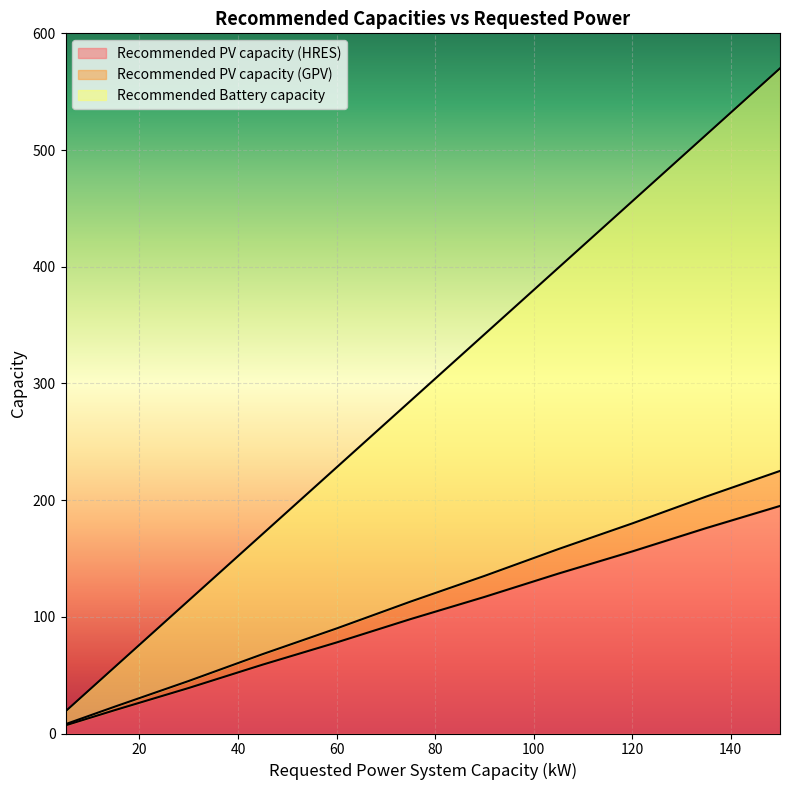

Reading right to left, extract all data points from this chart.

Recommended PV capacity (HRES): 150=195	135=176	120=156	105=137	90=117	75=98	60=78	45=59	30=39	15=20	5=7
Recommended PV capacity (GPV): 150=225	135=203	120=180	105=158	90=135	75=113	60=90	45=68	30=45	15=23	5=8
Recommended Battery capacity: 150=570	135=513	120=456	105=399	90=342	75=285	60=228	45=171	30=114	15=57	5=19